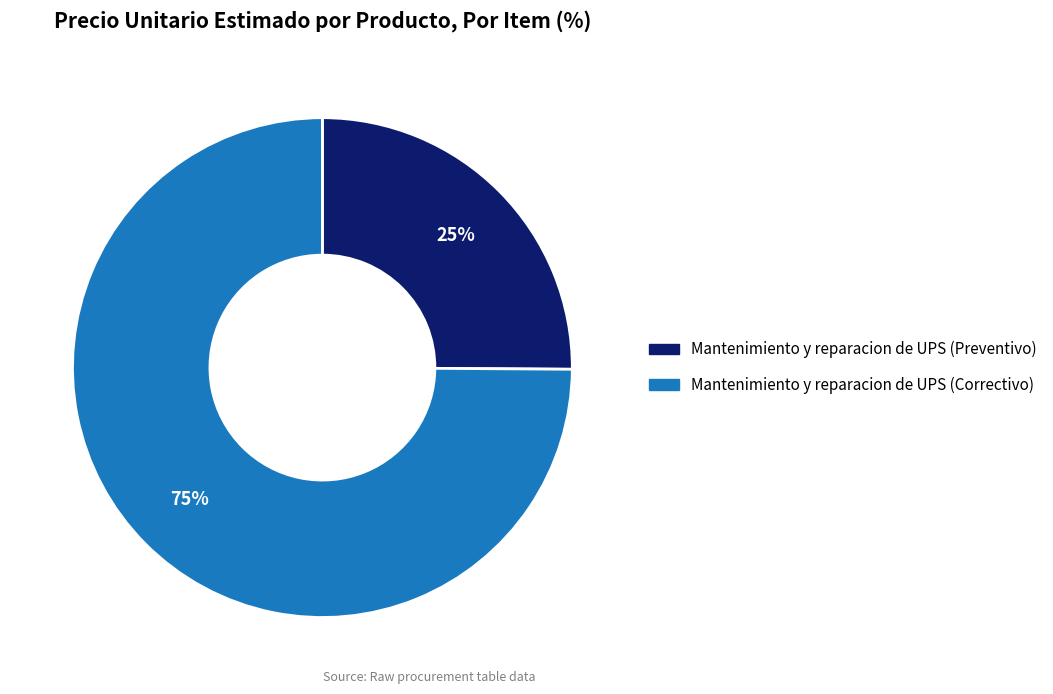

Is it true that Mantenimiento y reparacion de UPS (Preventivo) is 35% of the pie?

False